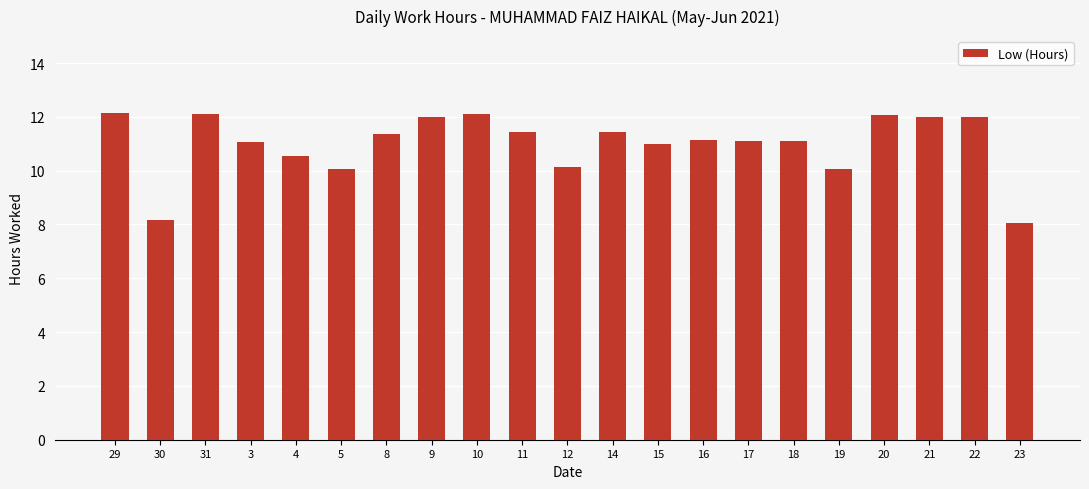

What is the smallest value displayed?

8.1